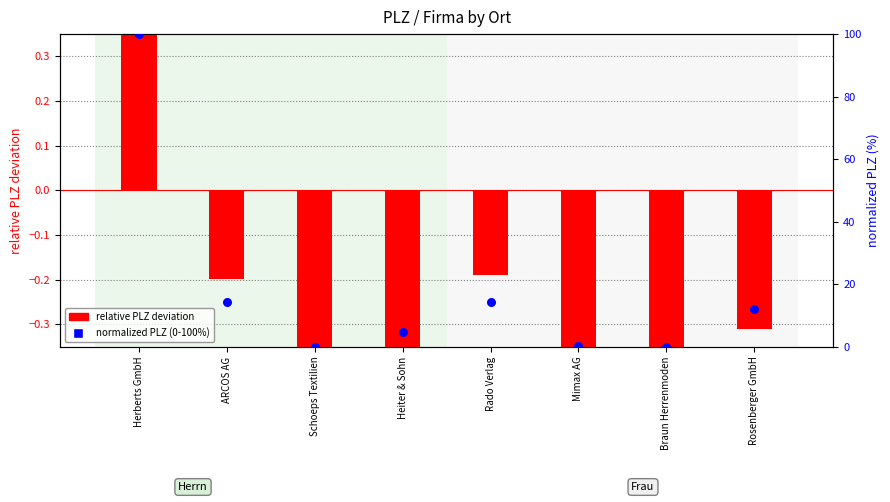

What is the total value across all series at ARCOS AG?

14.0